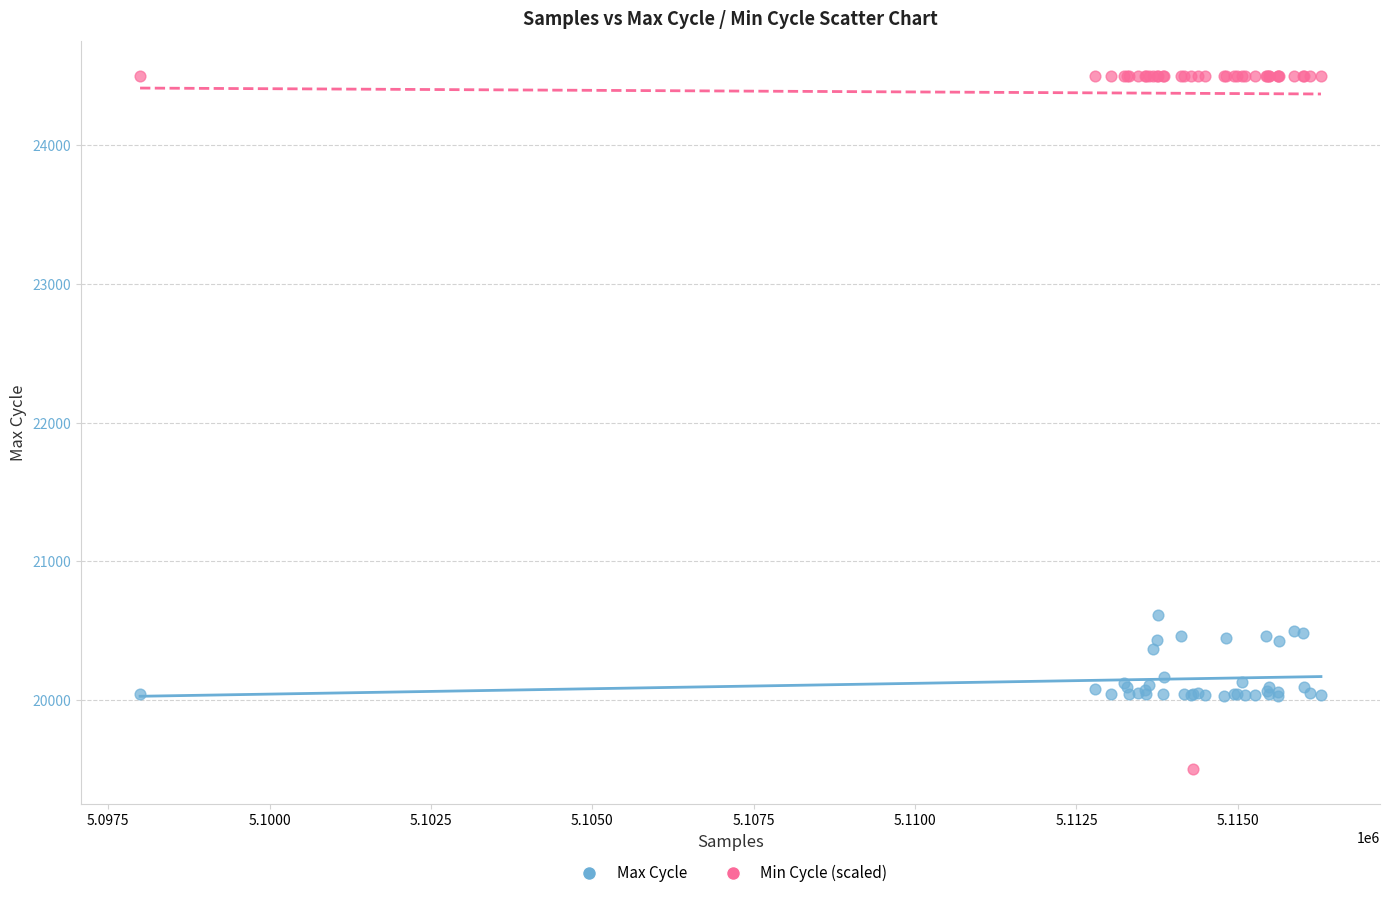

Which series reaches the maximum Y coordinate?

Min Cycle (scaled)